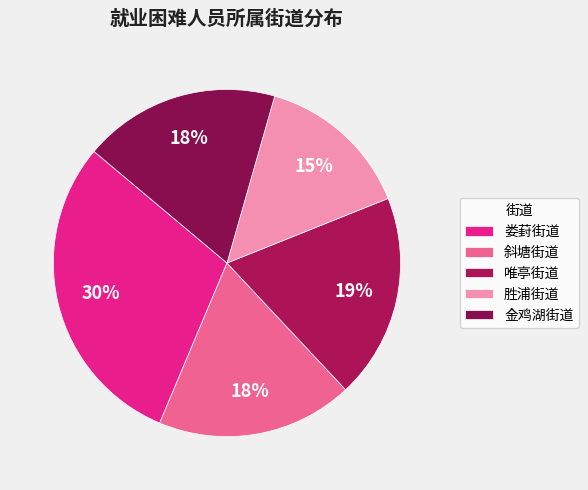

To the nearest percent, what percentage of the pie is 胜浦街道?

15%